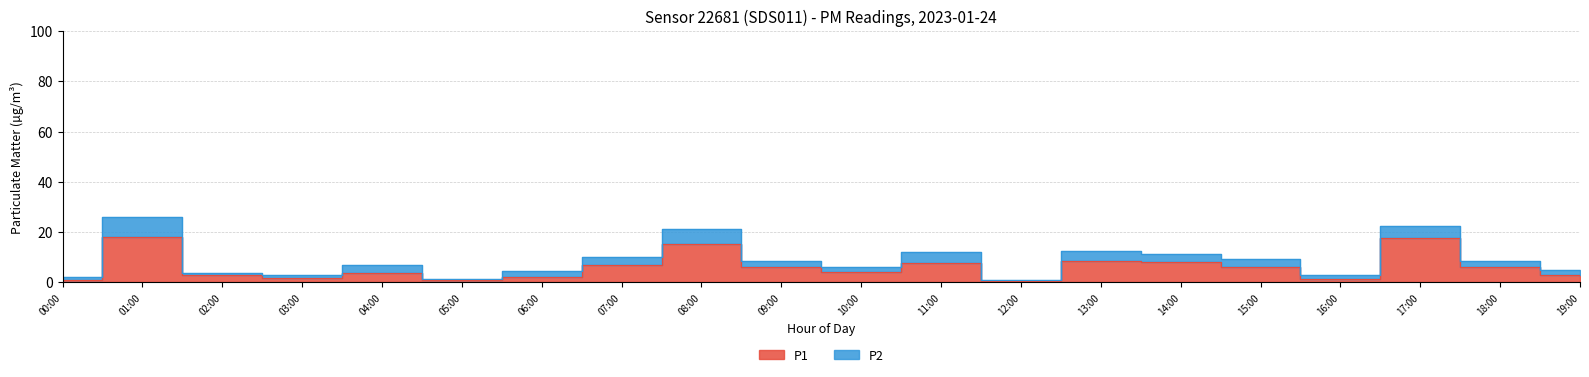

What position from the left is 15:00?

16